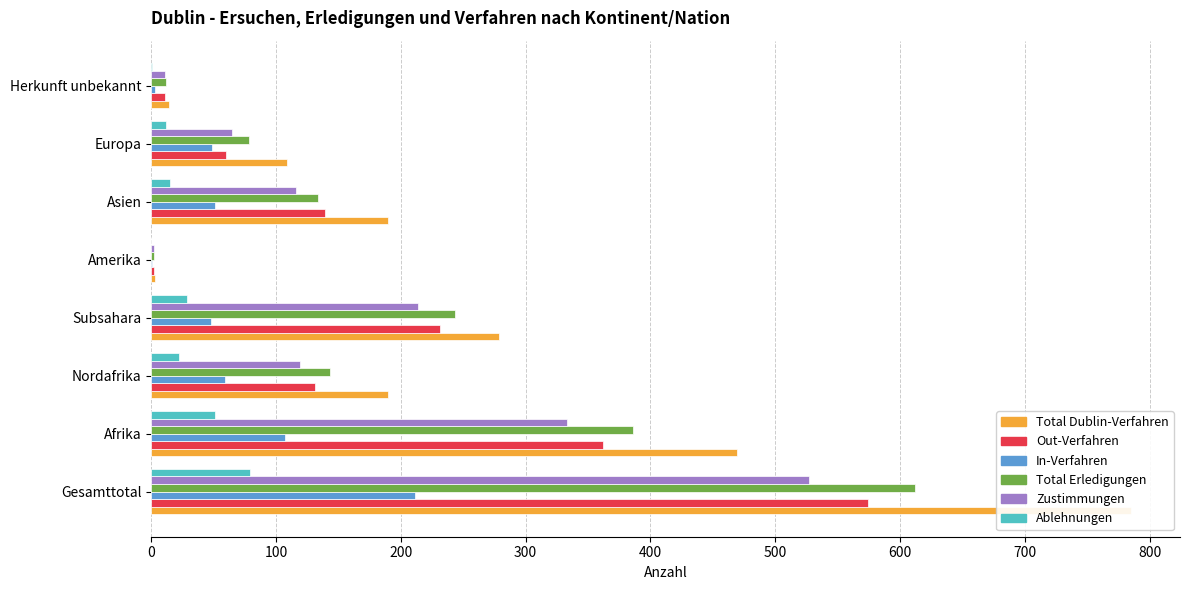

What are all the series names shown in the legend?

Total Dublin-Verfahren, Out-Verfahren, In-Verfahren, Total Erledigungen, Zustimmungen, Ablehnungen